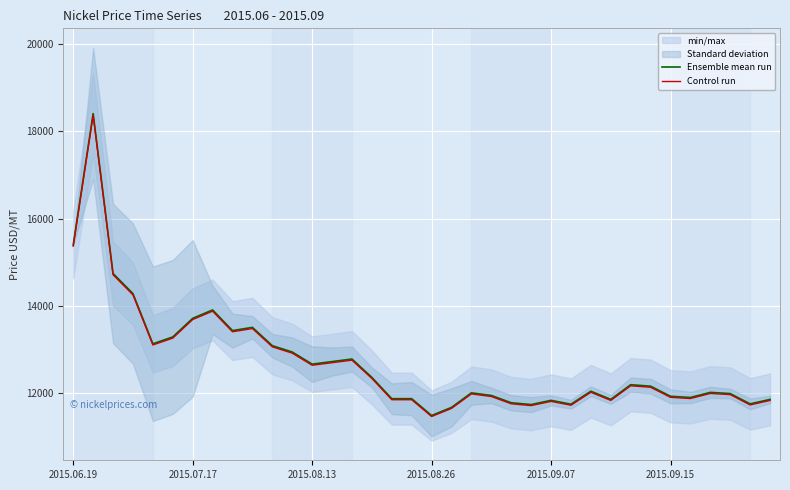

List the series in order of their peak value, highest first.

Ensemble mean run, Control run